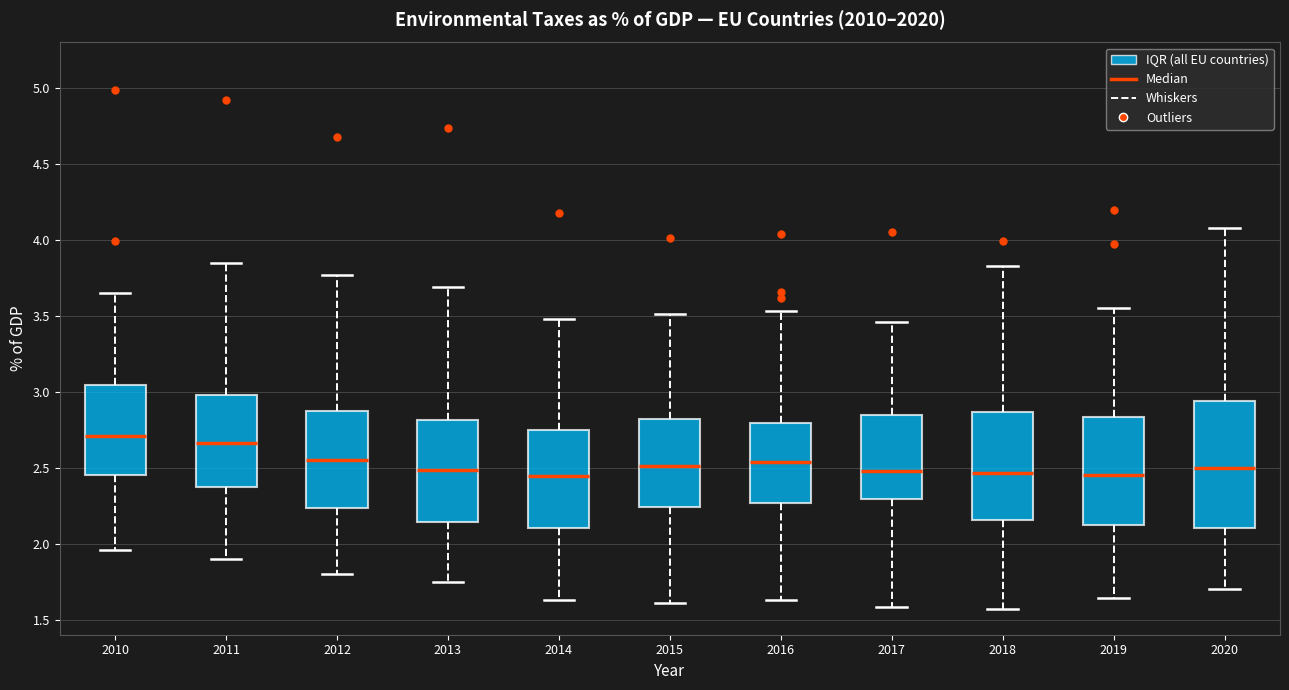

Which box is the tallest, from its lower edge to its upper edge?

2020